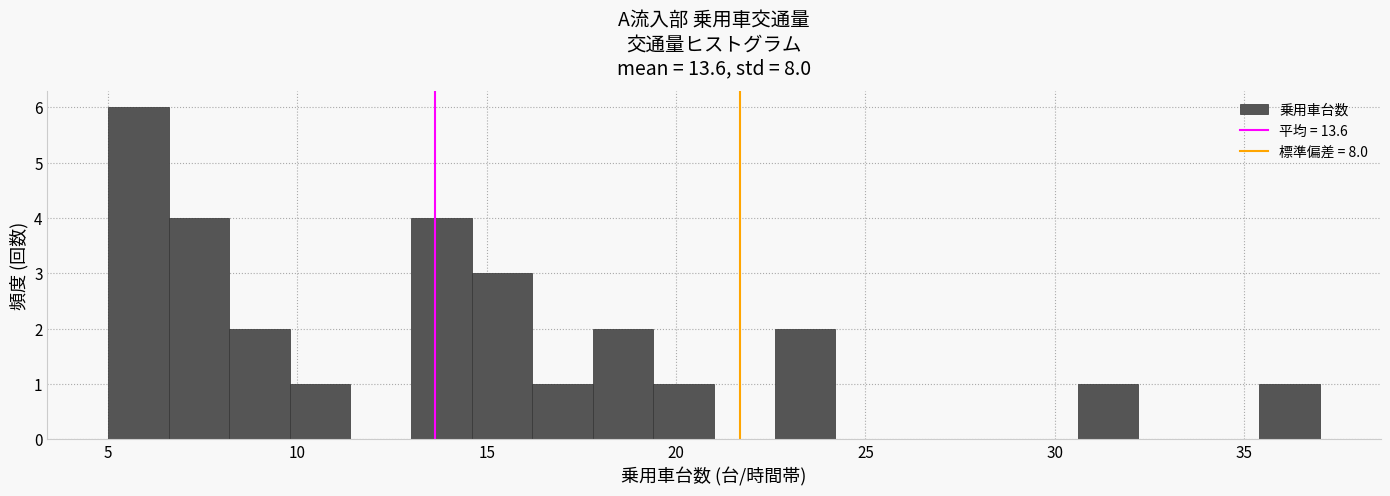

Read against the x-axis, roughly where is the centre of the tallest bar?

6.0